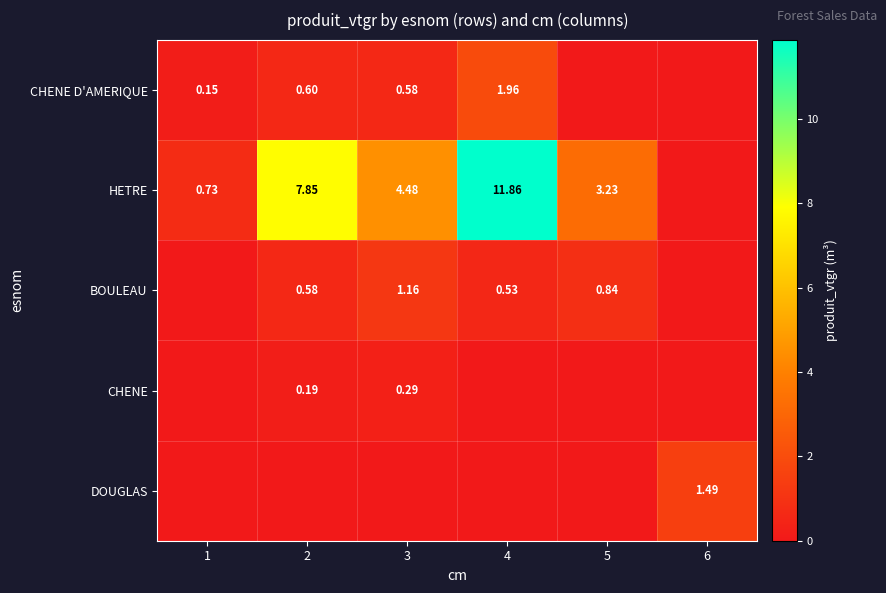

Which has a higher value, 2 or 3?

2